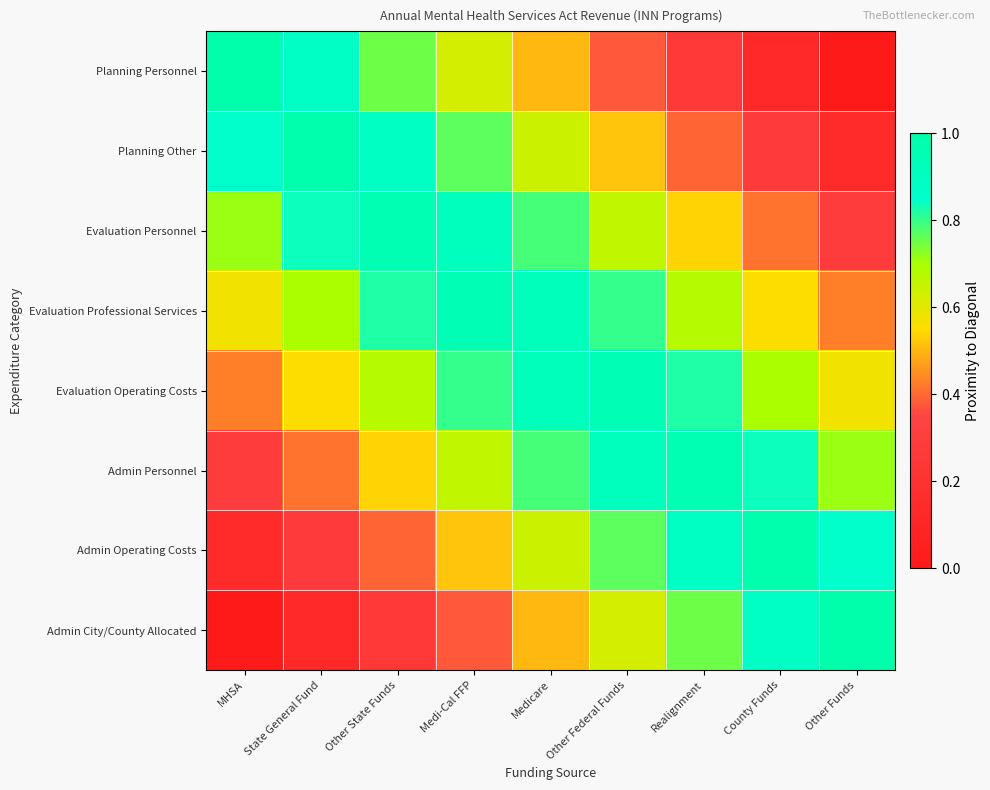

At which category is the sum across all series the highest?

Medicare